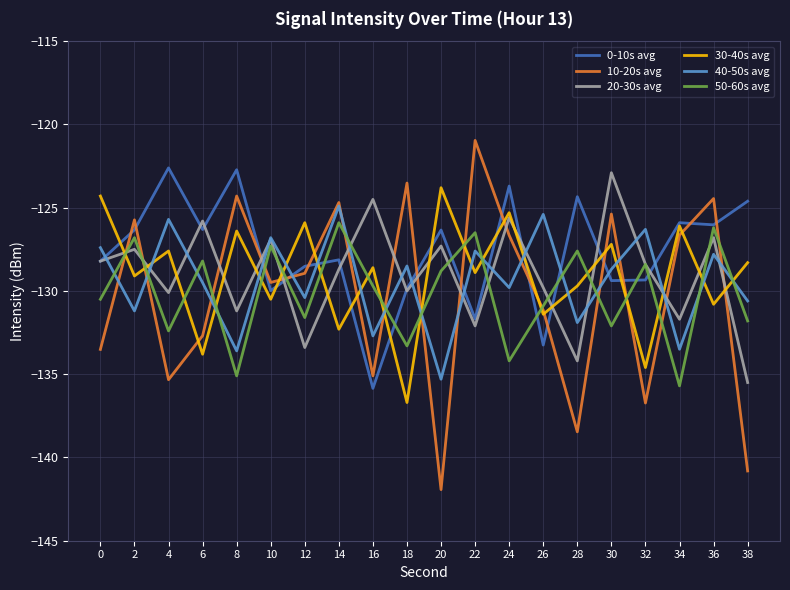

At which category is the sum across all series the highest?

36